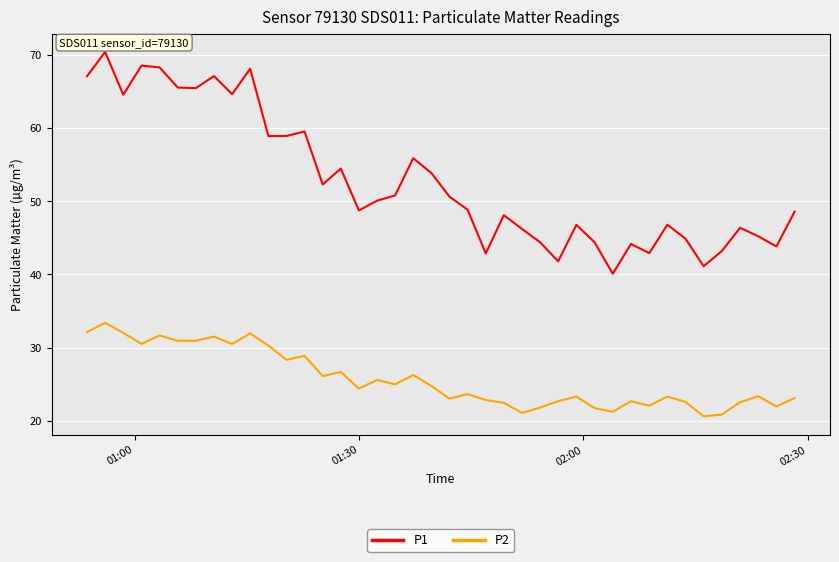

Count the number of categories in the chart.

40